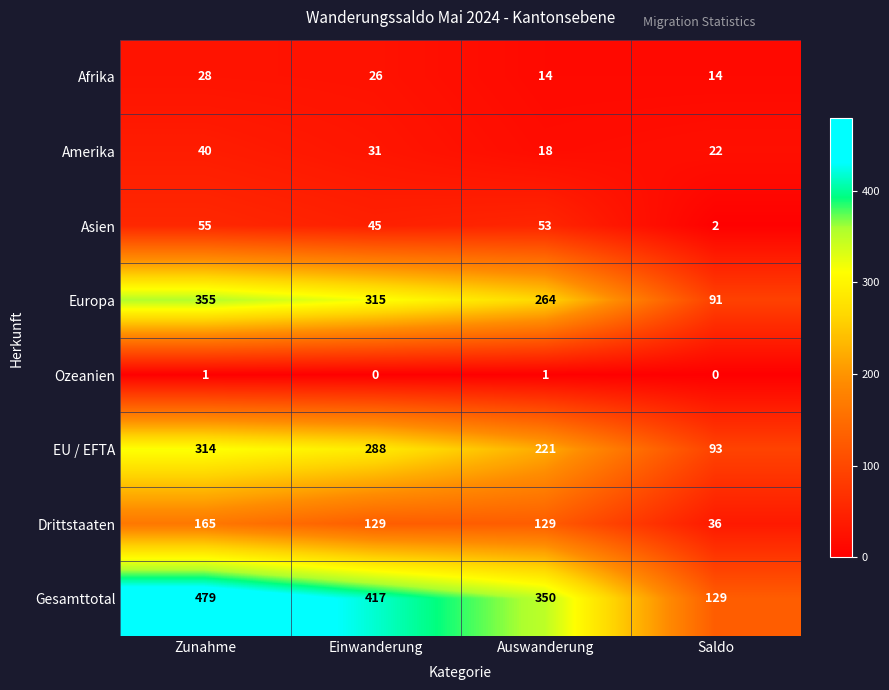

The EU / EFTA series shows 76 at Auswanderung. True or false?

False